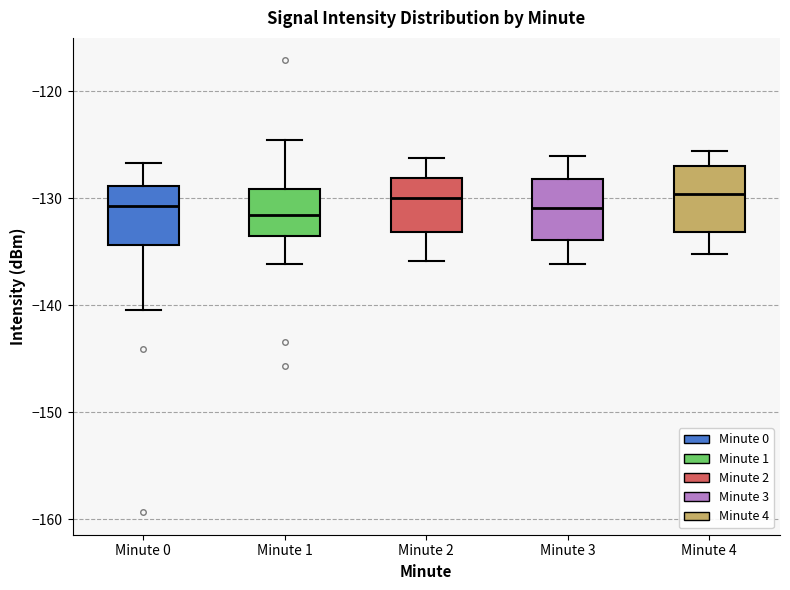

Where does the lower whisker of the box for Minute 4 end on the y-axis? The values are not printed on the chart, so give them approximately, as read against the axis.

-135